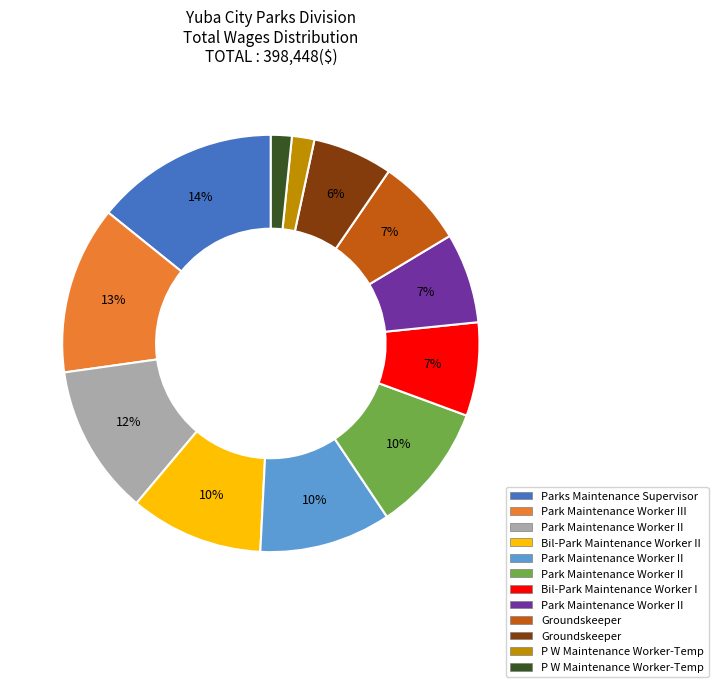

To the nearest percent, what is the average slice percentage?

8%